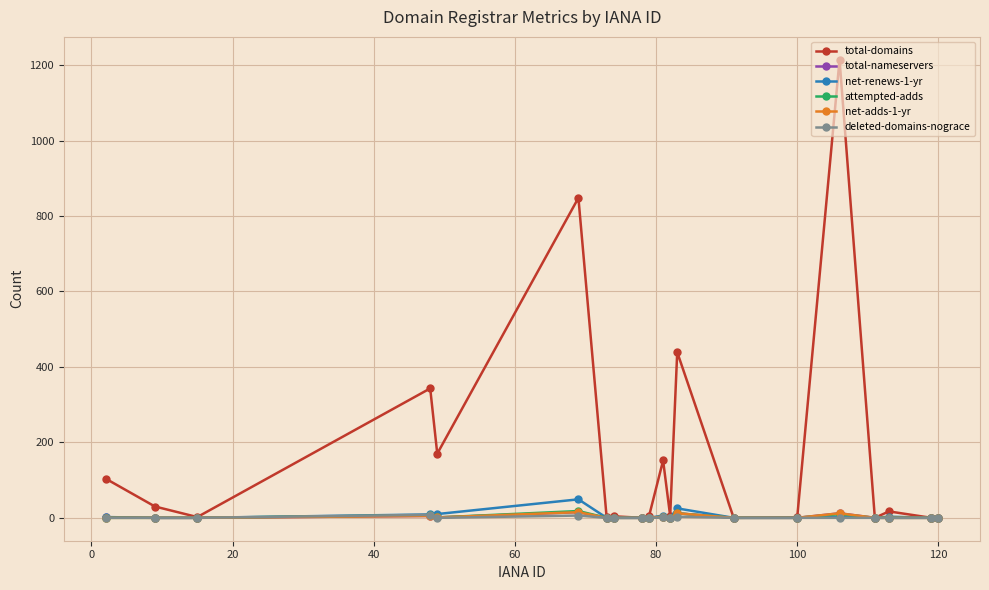

Which series has the largest total across all categories?

total-domains